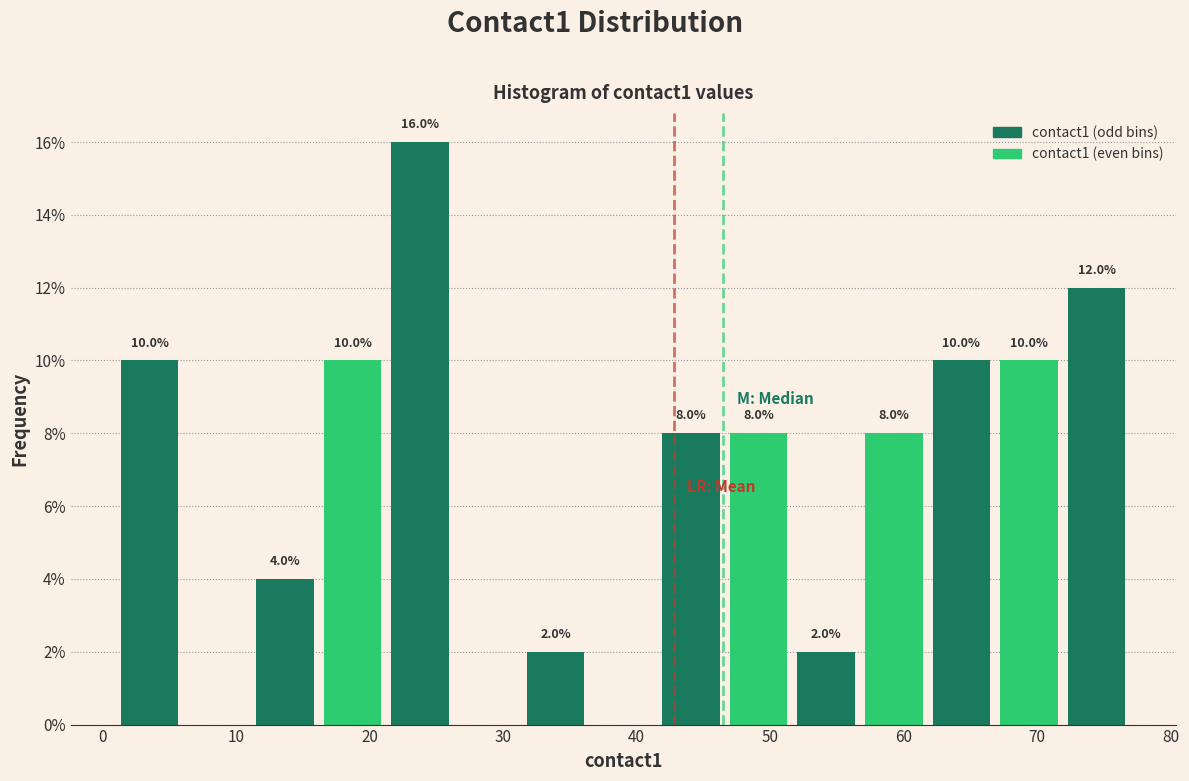

Over which range of the x-axis is the bar tallest?

21 to 26